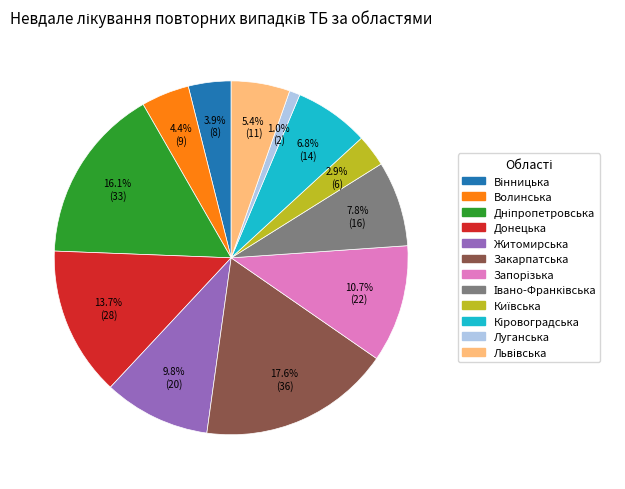

Between Луганська and Житомирська, which is larger?

Житомирська